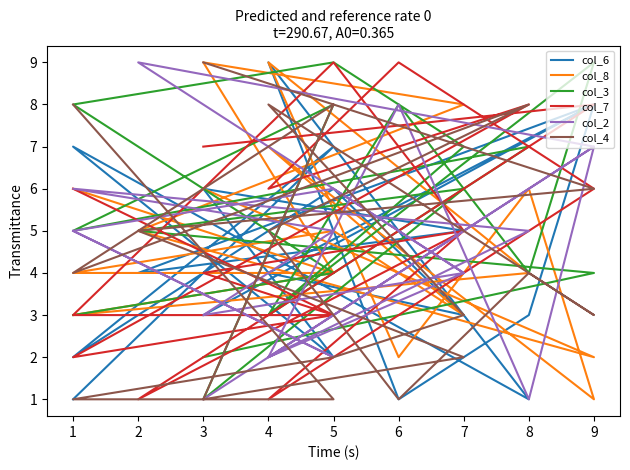

True or false: col_2 and col_3 cross at least once.

True